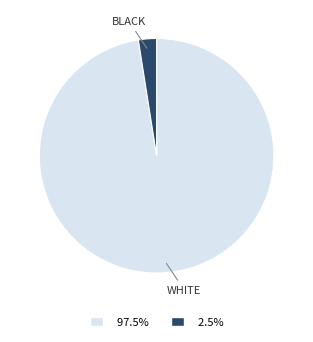

Does any single category account for the majority?

Yes